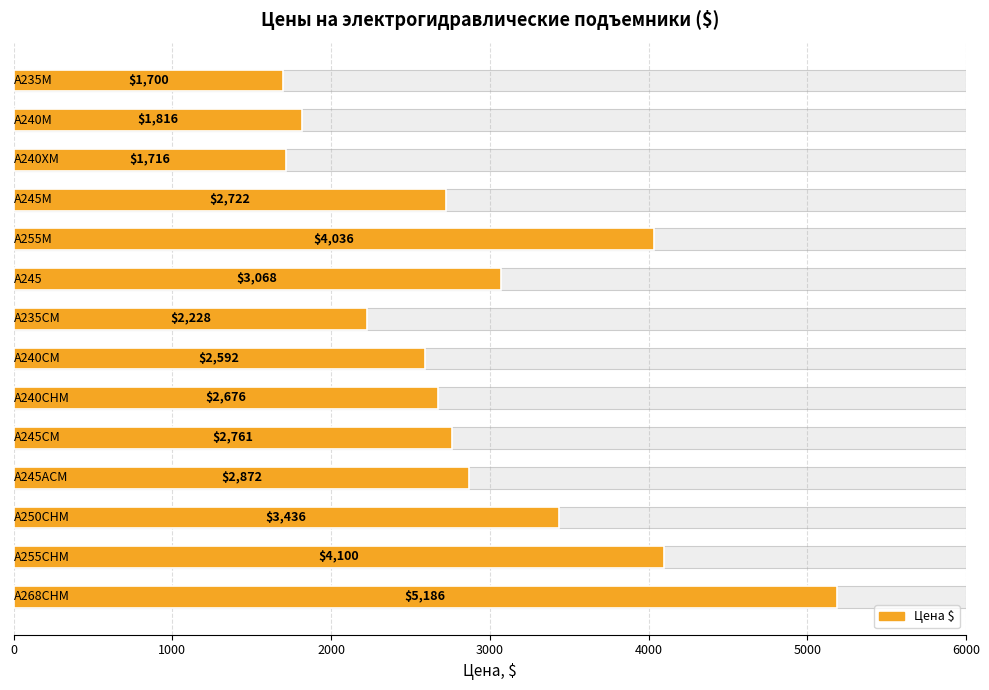

True or false: the data shows 5925.4 at 12.

False